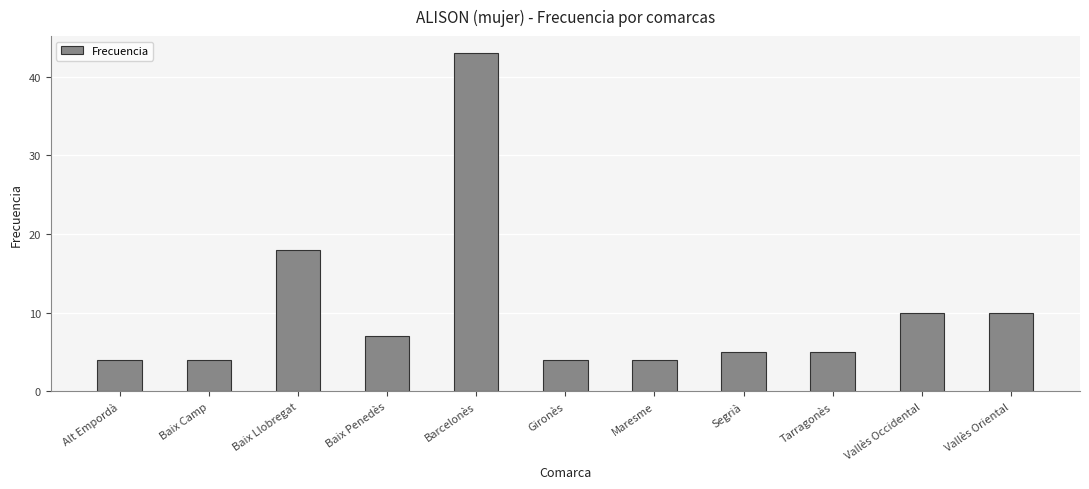

What position from the right is Baix Llobregat?

9